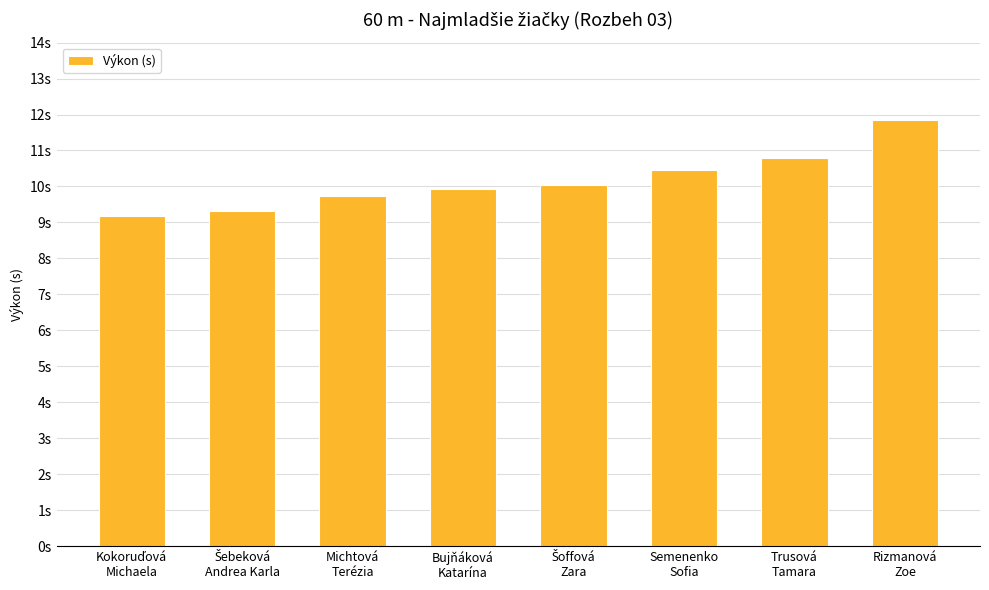

At which label does the data first exceed 10?

Šoffová
Zara